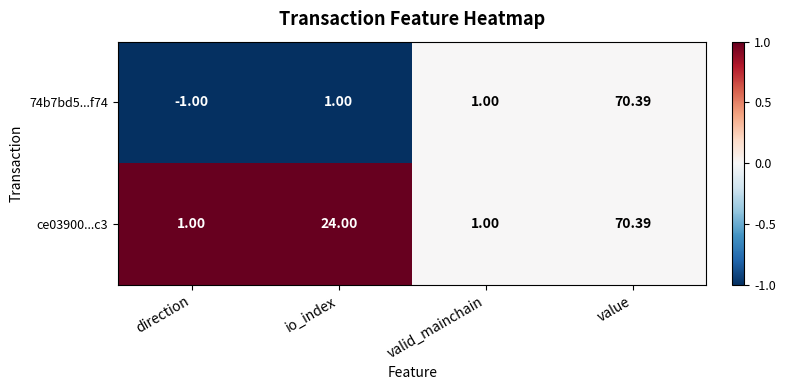

At how many categories does at least one series exceed 0?

4